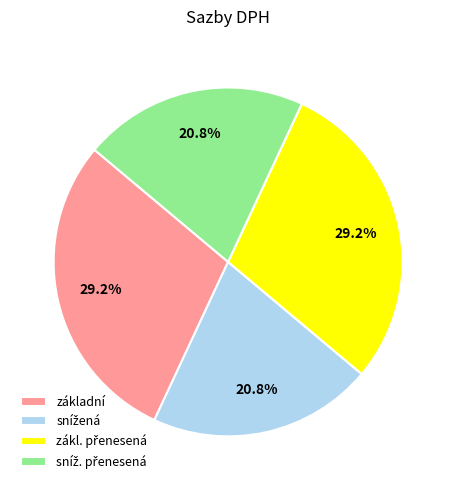

Does any single category account for the majority?

No